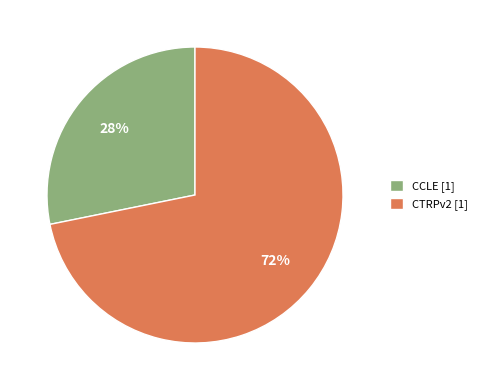

True or false: CTRPv2 accounts for 58% of the total.

False